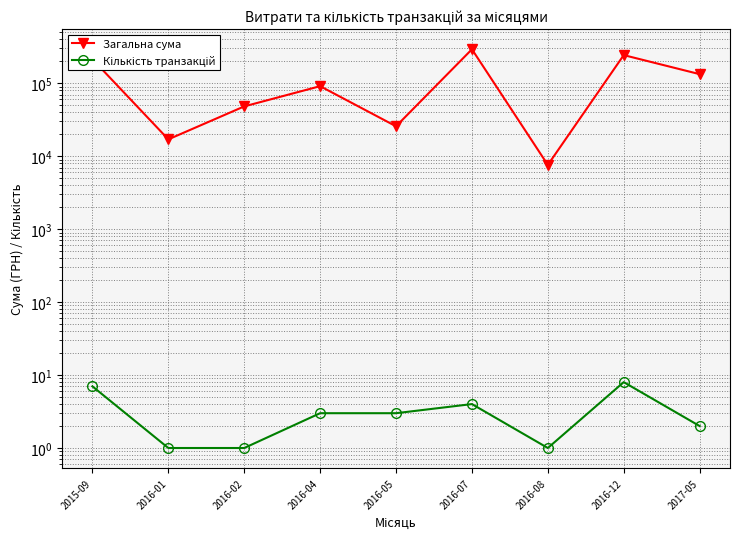

List the series in order of their overall mean, highest first.

Загальна сума, Кількість транзакцій